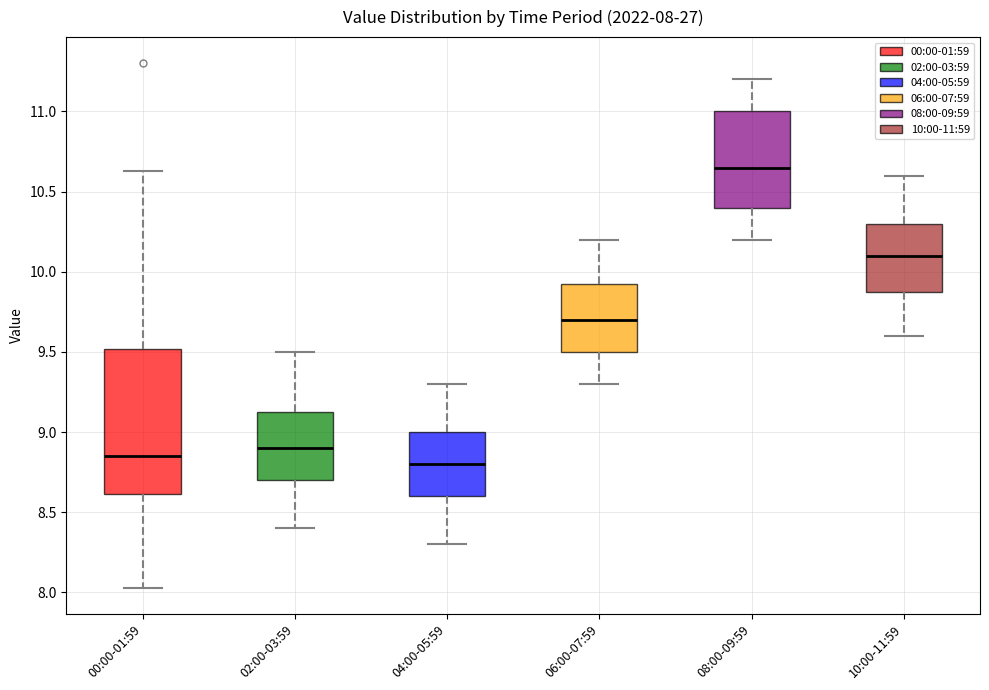

Which box is the tallest, from its lower edge to its upper edge?

00:00-01:59